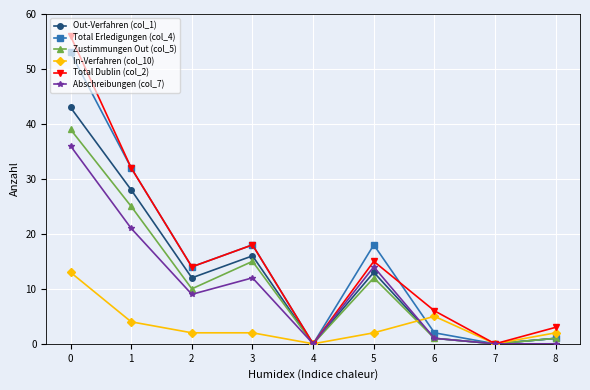

What is the sum of all Total Erledigungen (col_4) values?

138